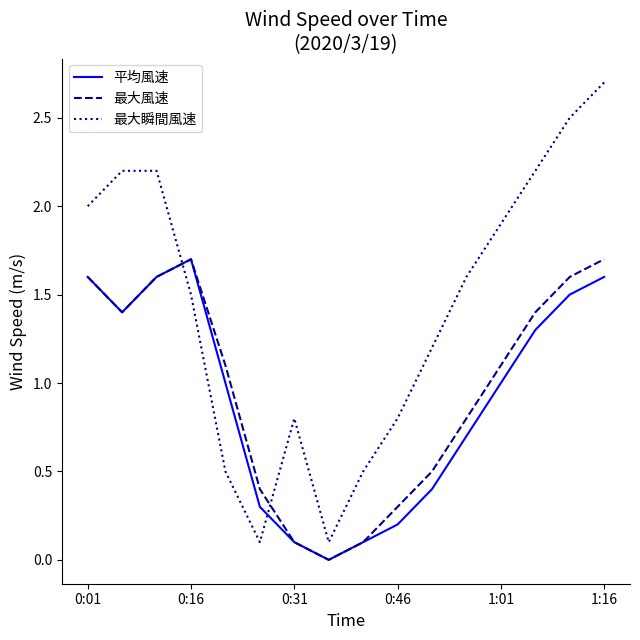

What is the greatest value displayed?

2.7